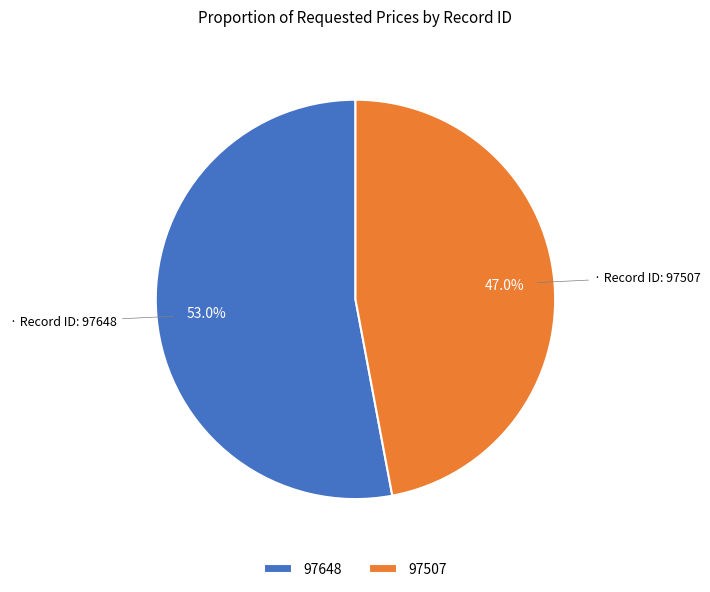

Is there any slice that represents more than half of the pie?

Yes